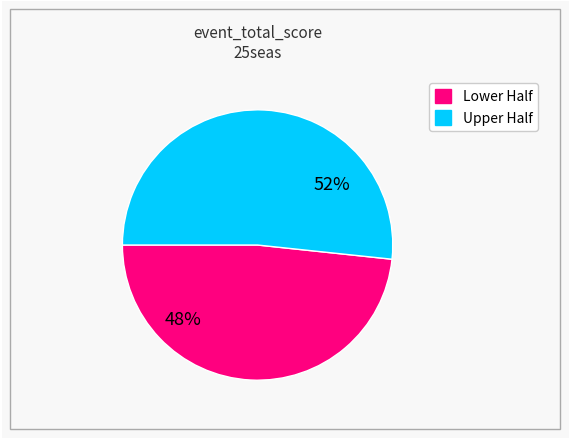

Is there a majority slice in this chart?

Yes